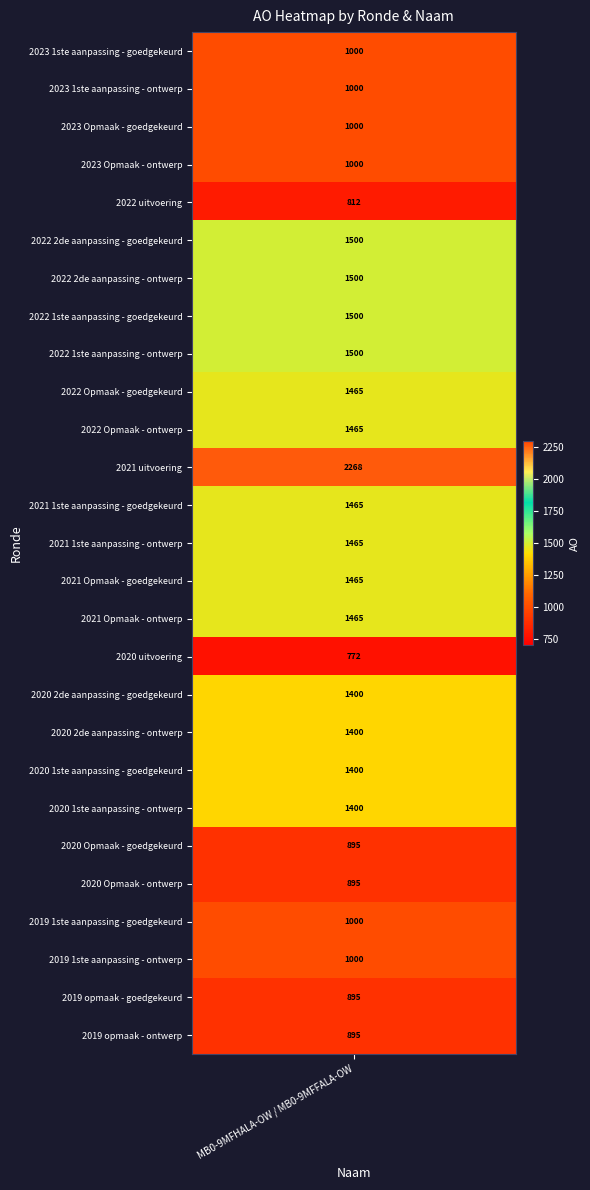

List the labels in order of value, largest first.

11, 5, 6, 7, 8, 9, 10, 12, 13, 14, 15, 17, 18, 19, 20, 0, 1, 2, 3, 23, 24, 21, 22, 25, 26, 4, 16